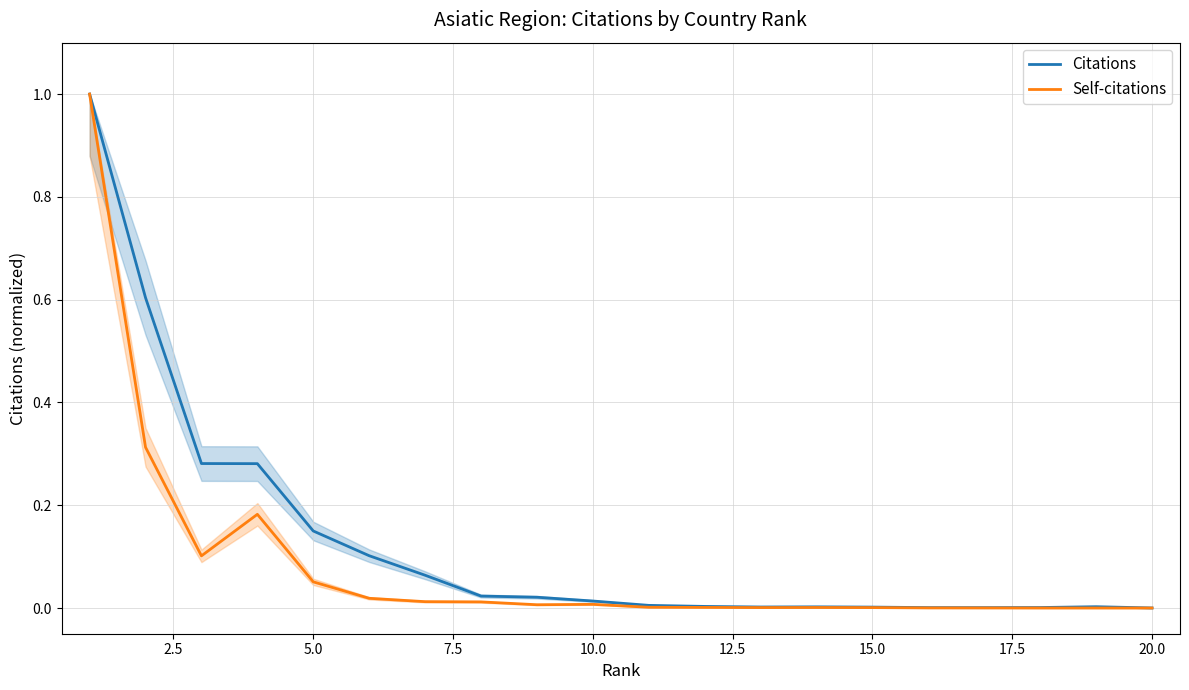

True or false: Citations has a value of 0.0 at 15.0.

True